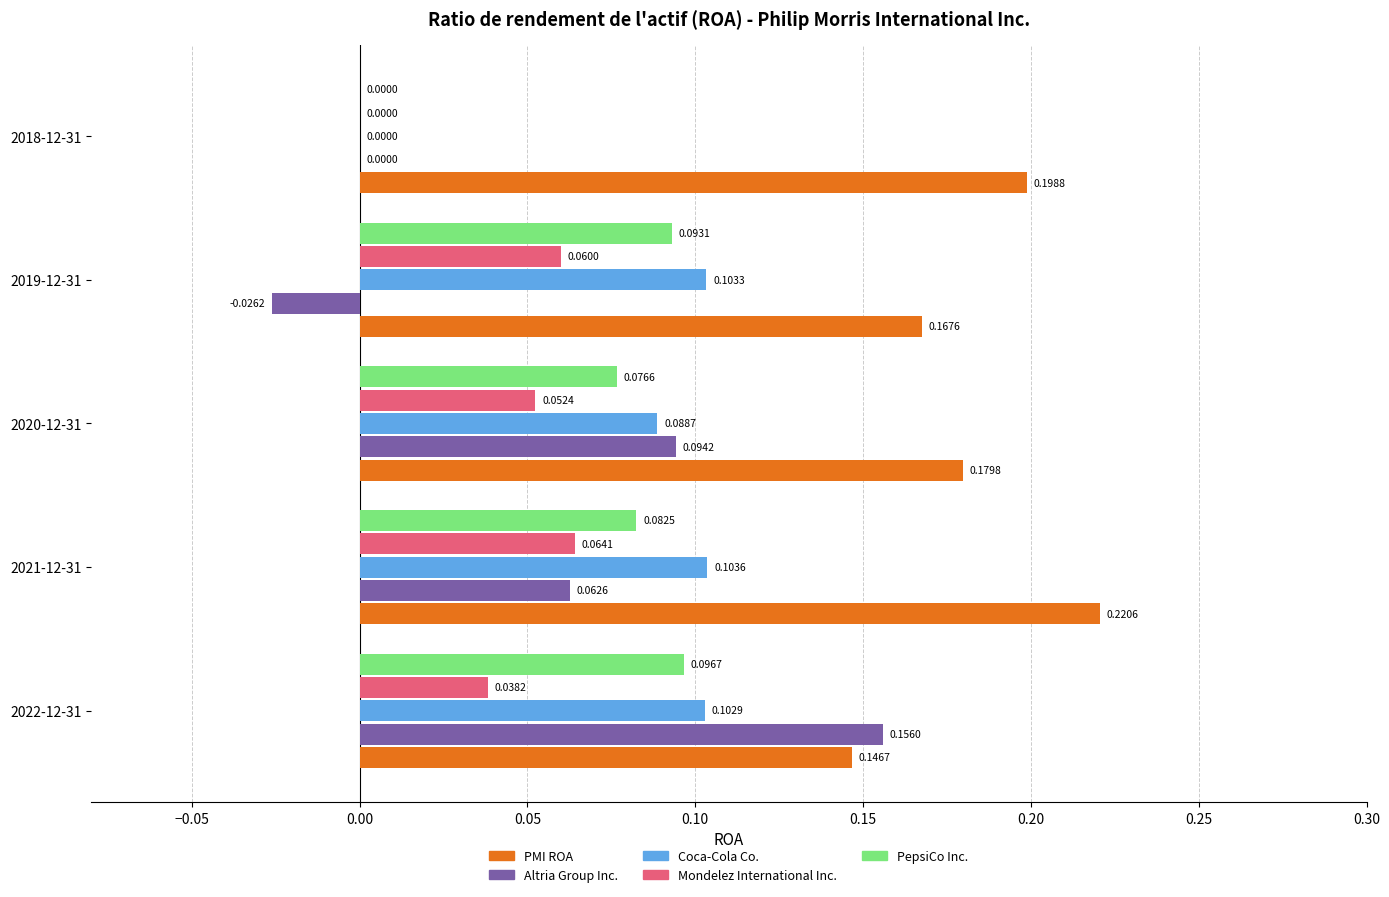

Is the value of PMI ROA at 2019-12-31 greater than the value of PepsiCo Inc. at 2022-12-31?

Yes